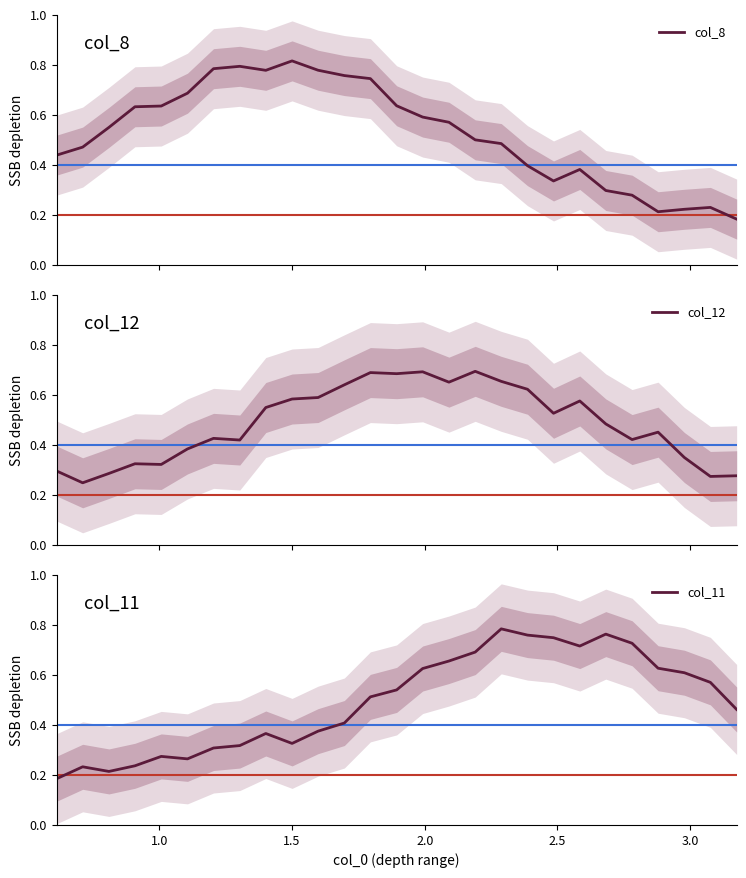

Does the chart display data point markers on the line(s)?

No